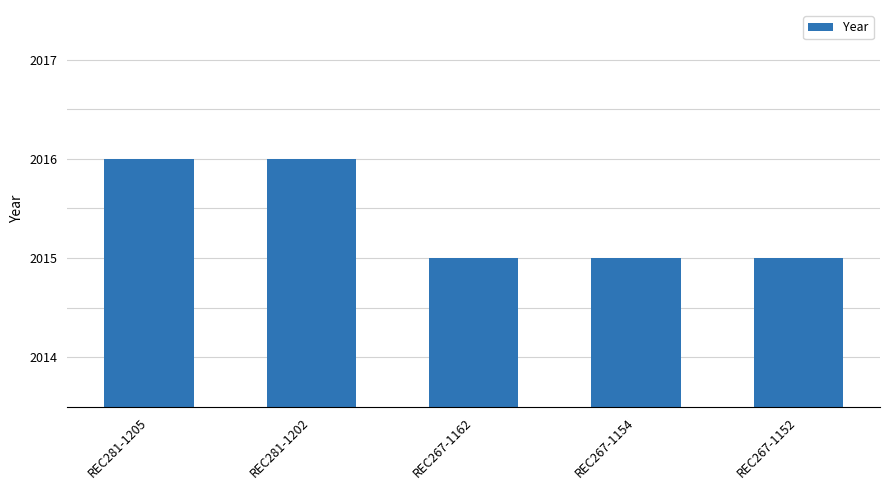

What is the smallest value displayed?

2015